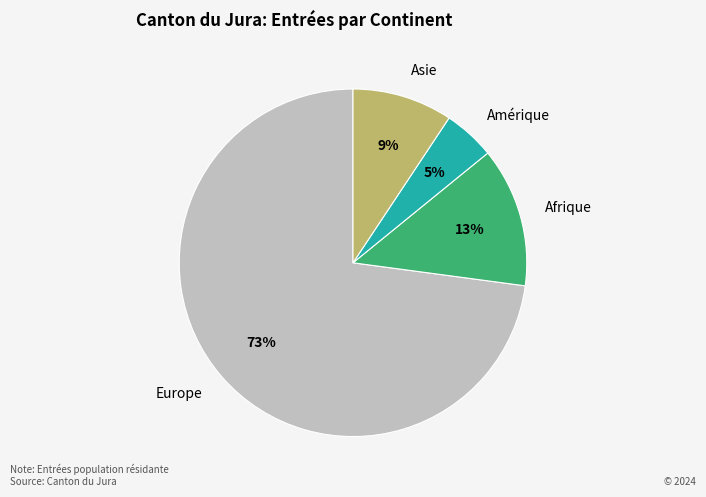

To the nearest percent, what is the combined percentage of Amérique and Europe?

78%